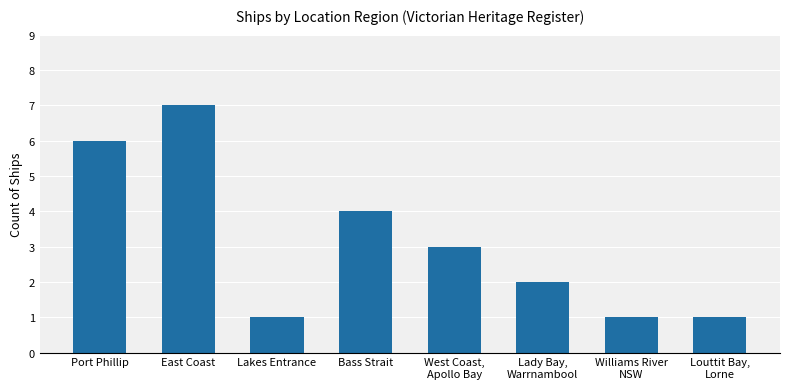

How many values are between 1 and 6?

7